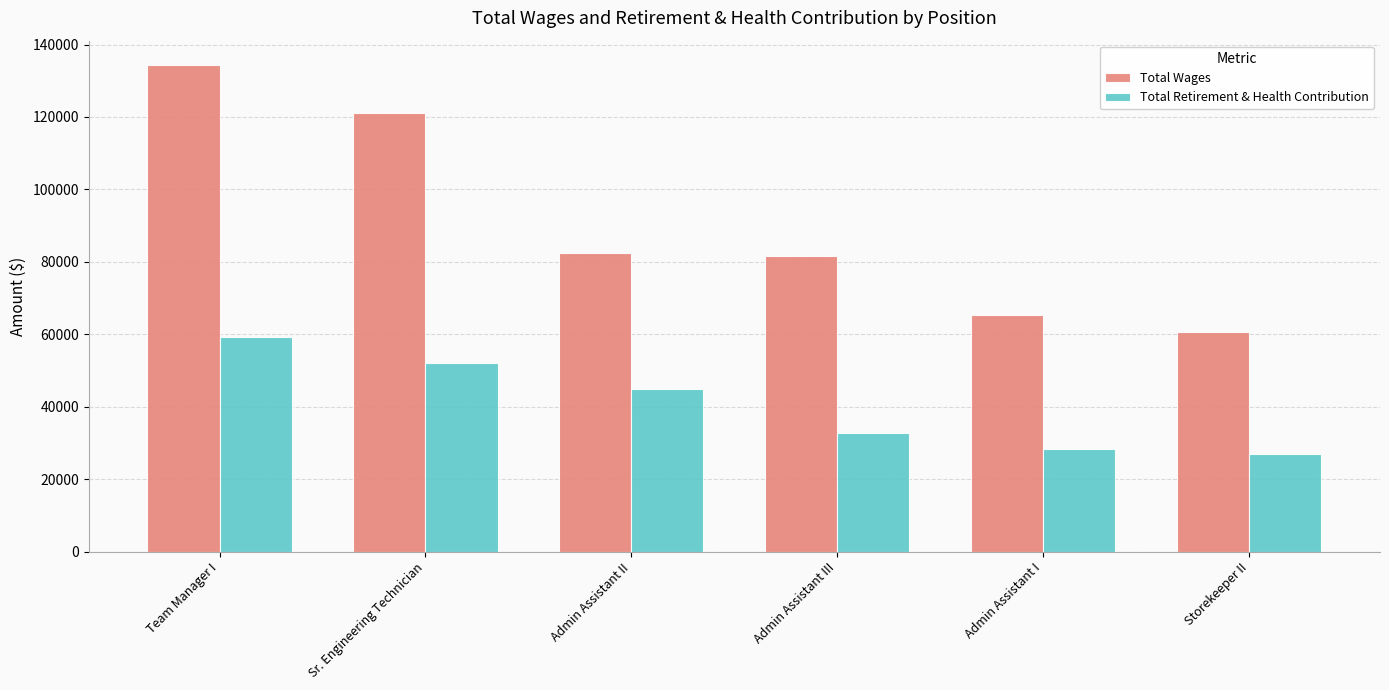

At how many categories does at least one series exceed 107010?

2